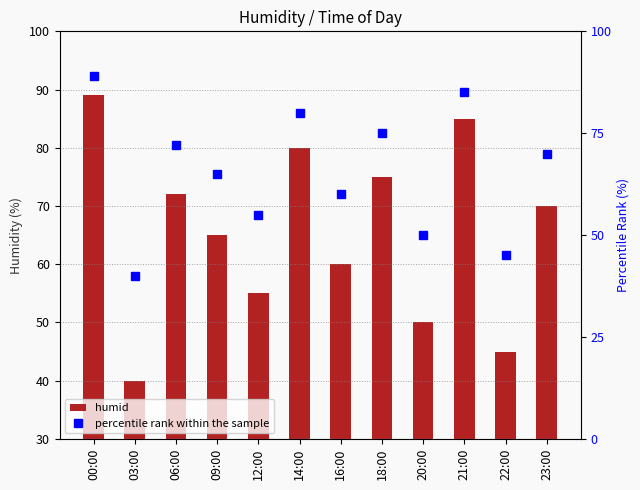

What is the minimum value shown in the chart?

40